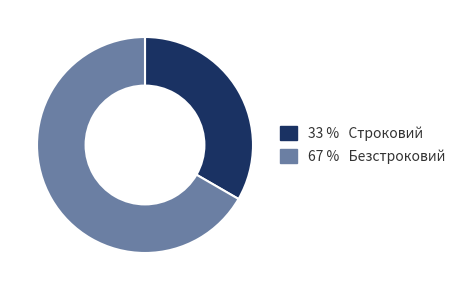

Which has a higher value, 33 % Строковий or 67 % Безстроковий?

67 % Безстроковий